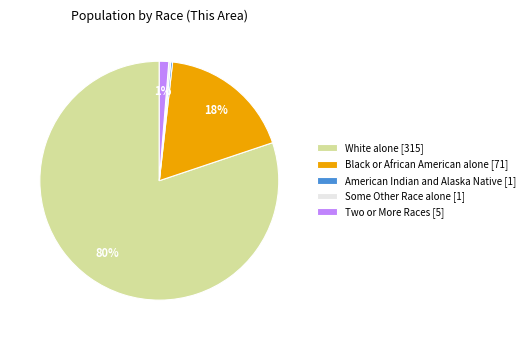

Between Black or African American alone [71] and White alone [315], which is larger?

White alone [315]